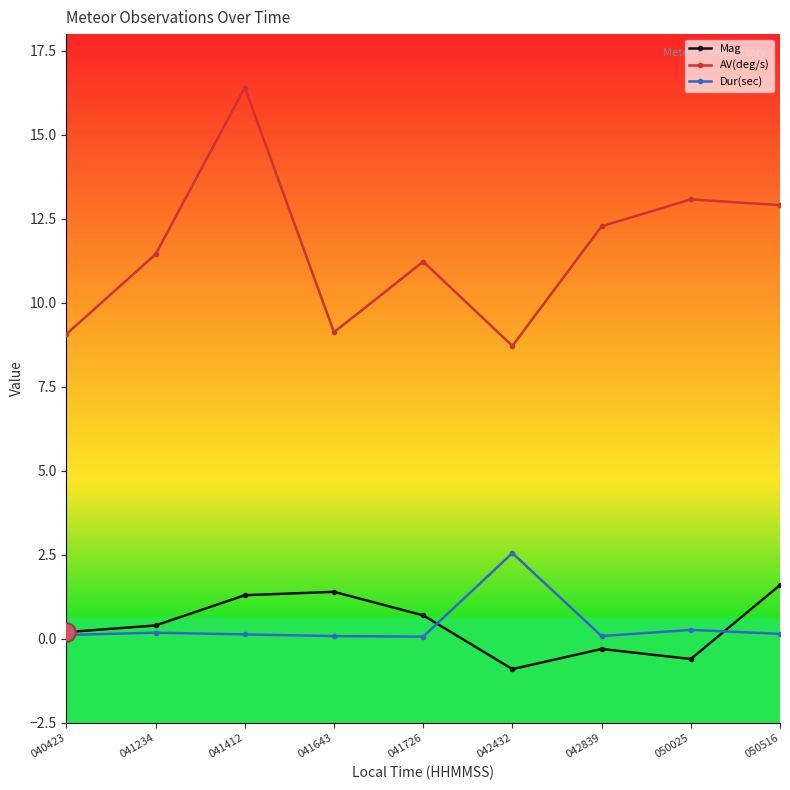

Is the value of Dur(sec) at 042839 greater than the value of AV(deg/s) at 040423?

No